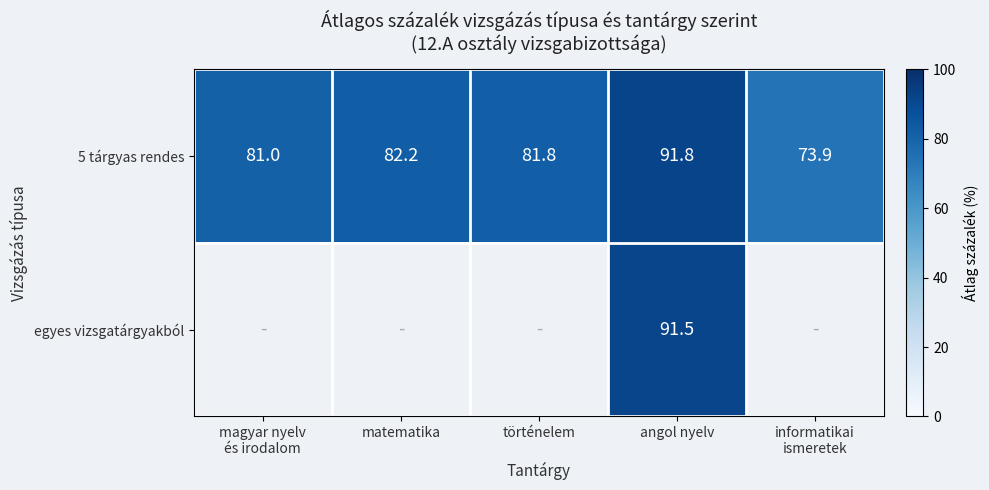

At how many categories does at least one series exceed 74?

4